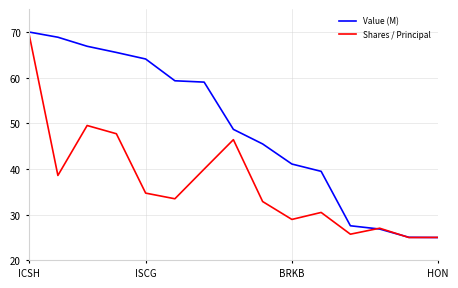

Which series has the largest total across all categories?

Value (M)